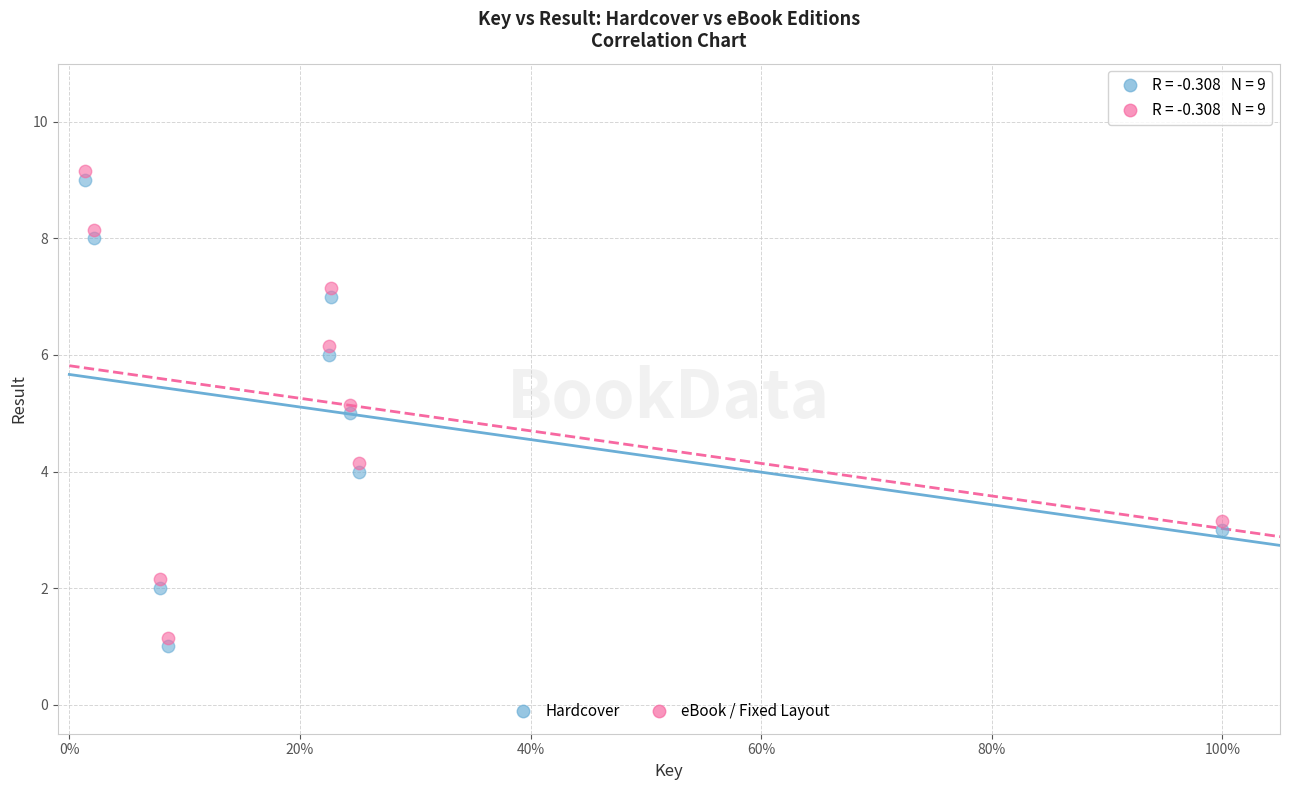

What is the X range (max minus min) for the scatter plot?

1.0